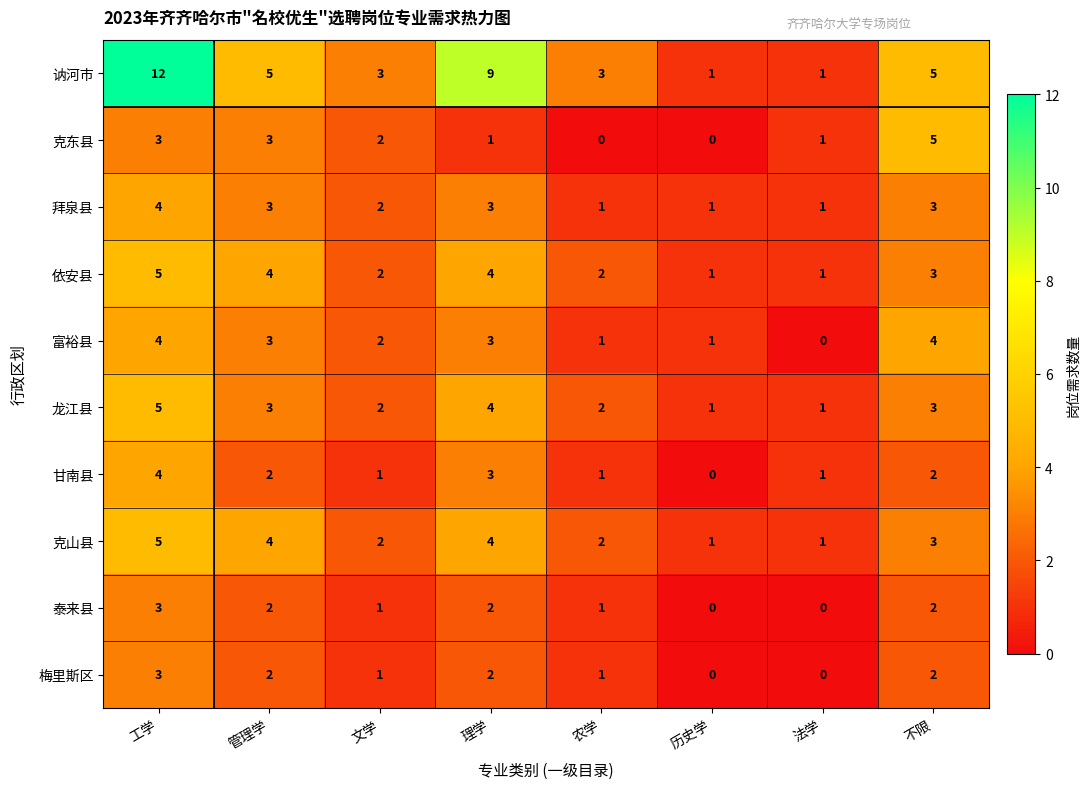

What is the total value across all series at 不限?

32